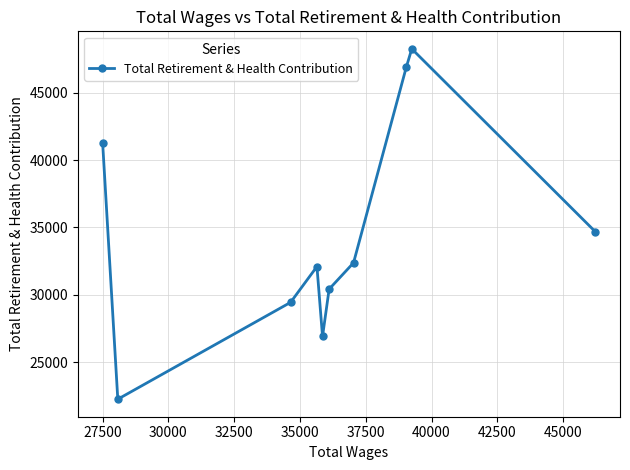

What is the value of the 8th point from the left?

46882